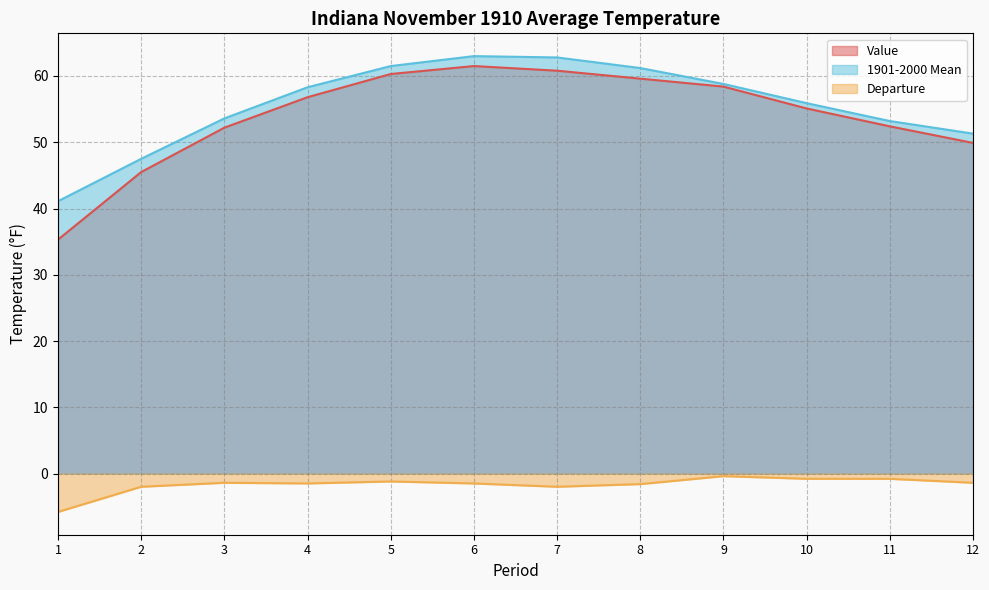

What is the difference between the second highest and second lowest values in the Departure series?

1.2